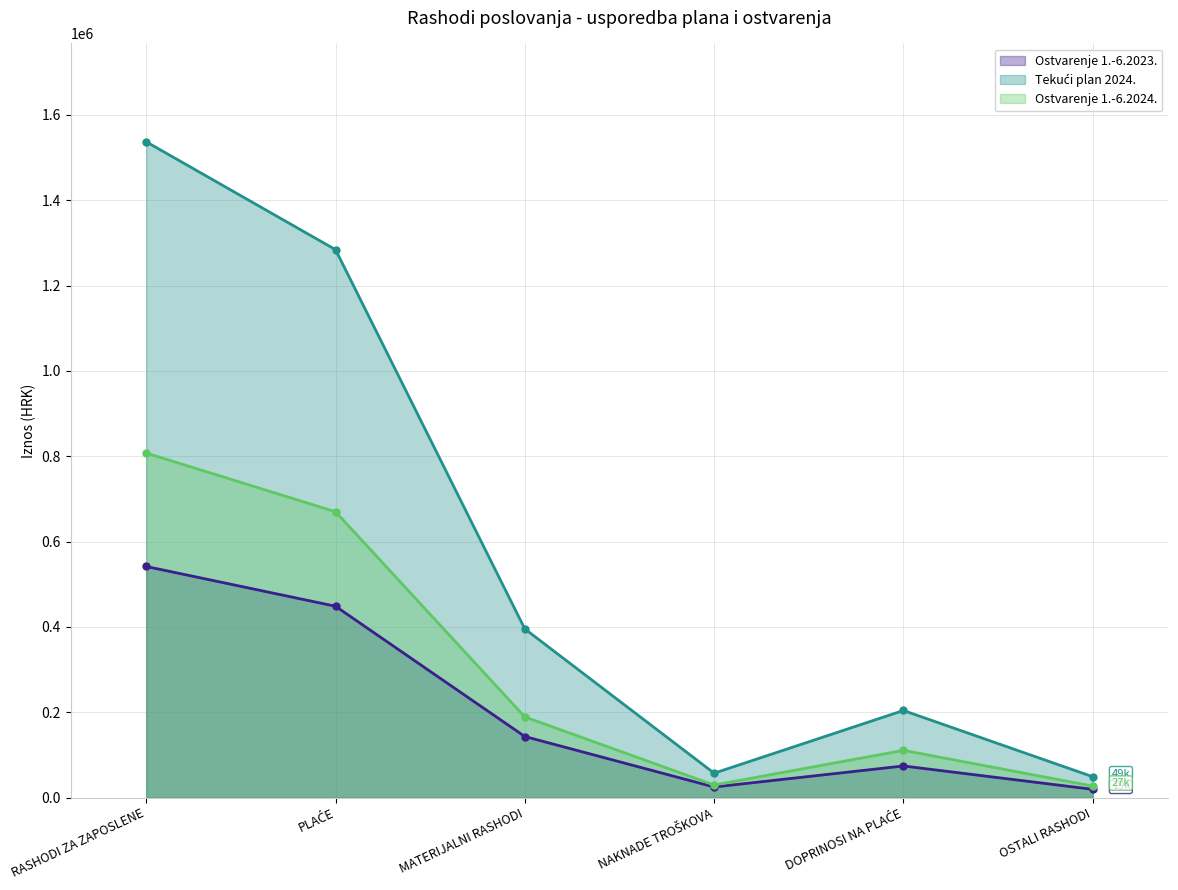

What value does the Ostvarenje 1.-6.2024. series have at DOPRINOSI NA PLAĆE?

110597.7